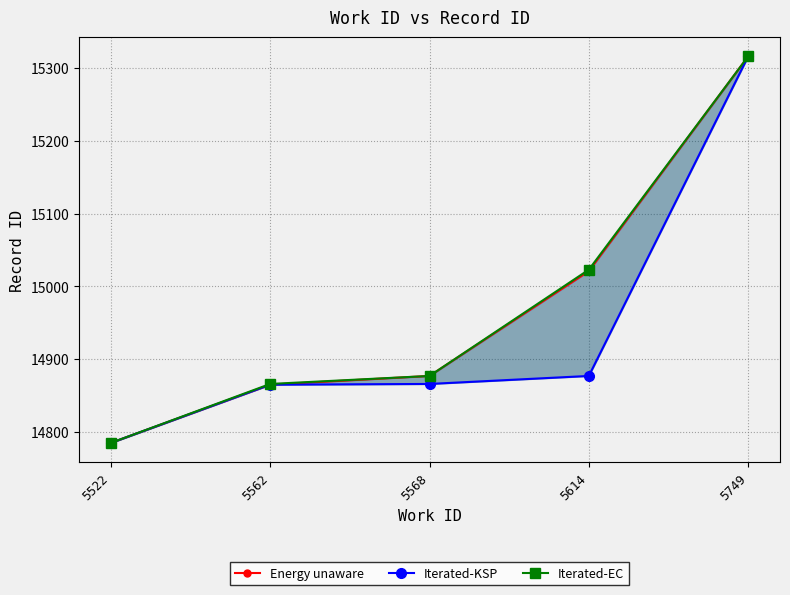

At how many categories does at least one series exceed 15063?

1